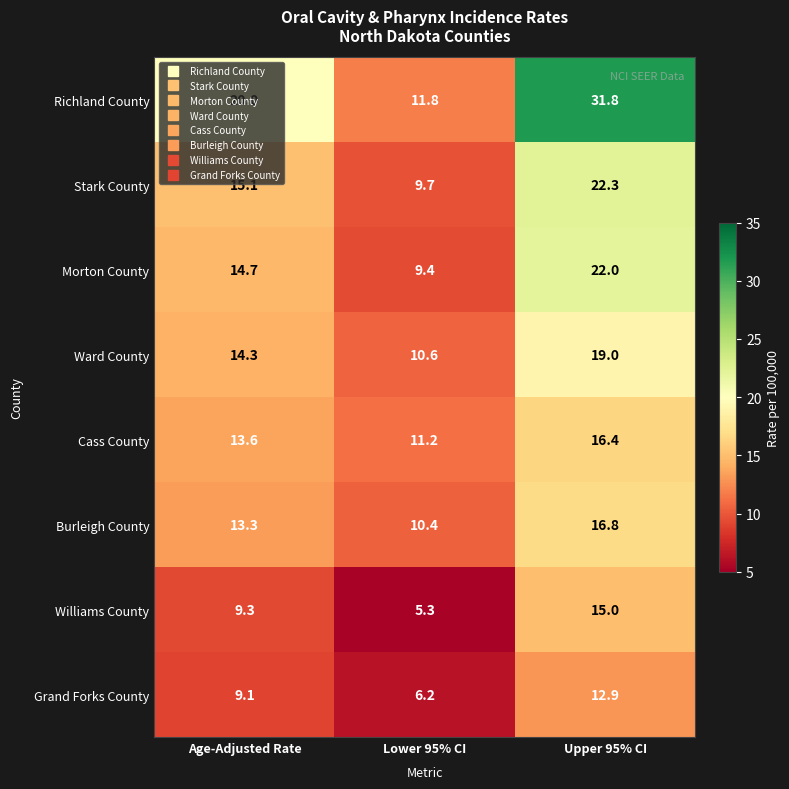

What is the spread (max minus min) of values at Upper 95% CI?

18.9